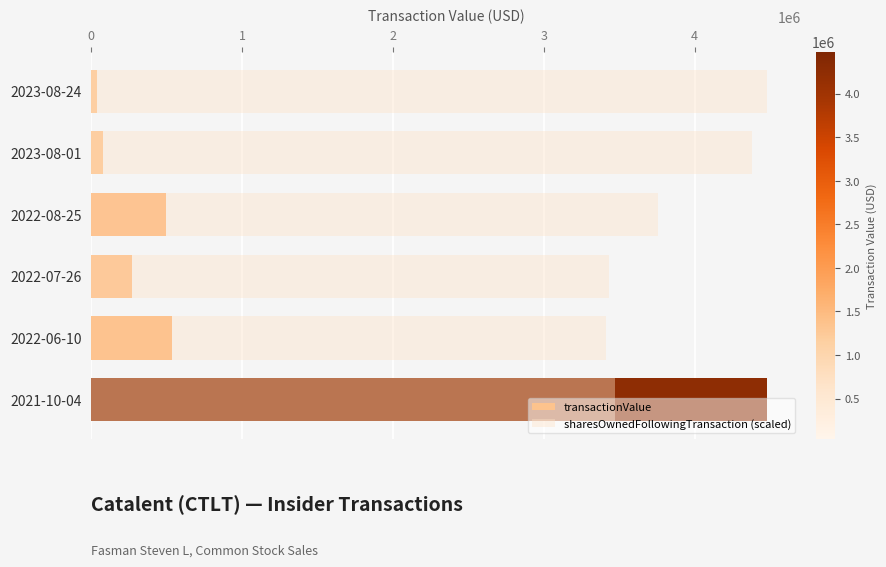

Rank the categories by transactionValue value from highest to lowest.

2021-10-04, 2022-06-10, 2022-08-25, 2022-07-26, 2023-08-01, 2023-08-24